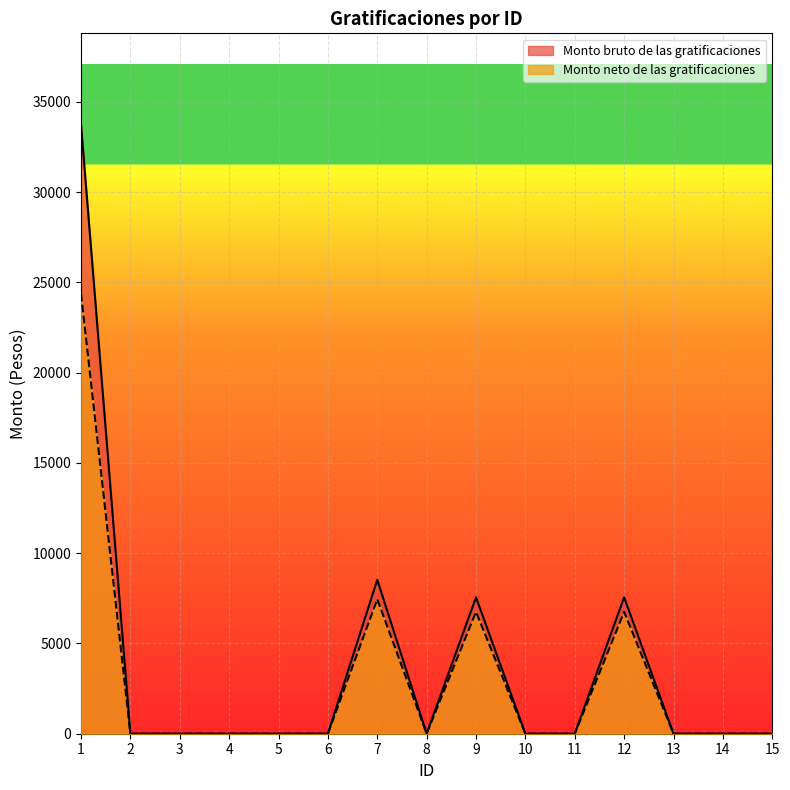

What is the sum of all Monto bruto de las gratificaciones values?

57366